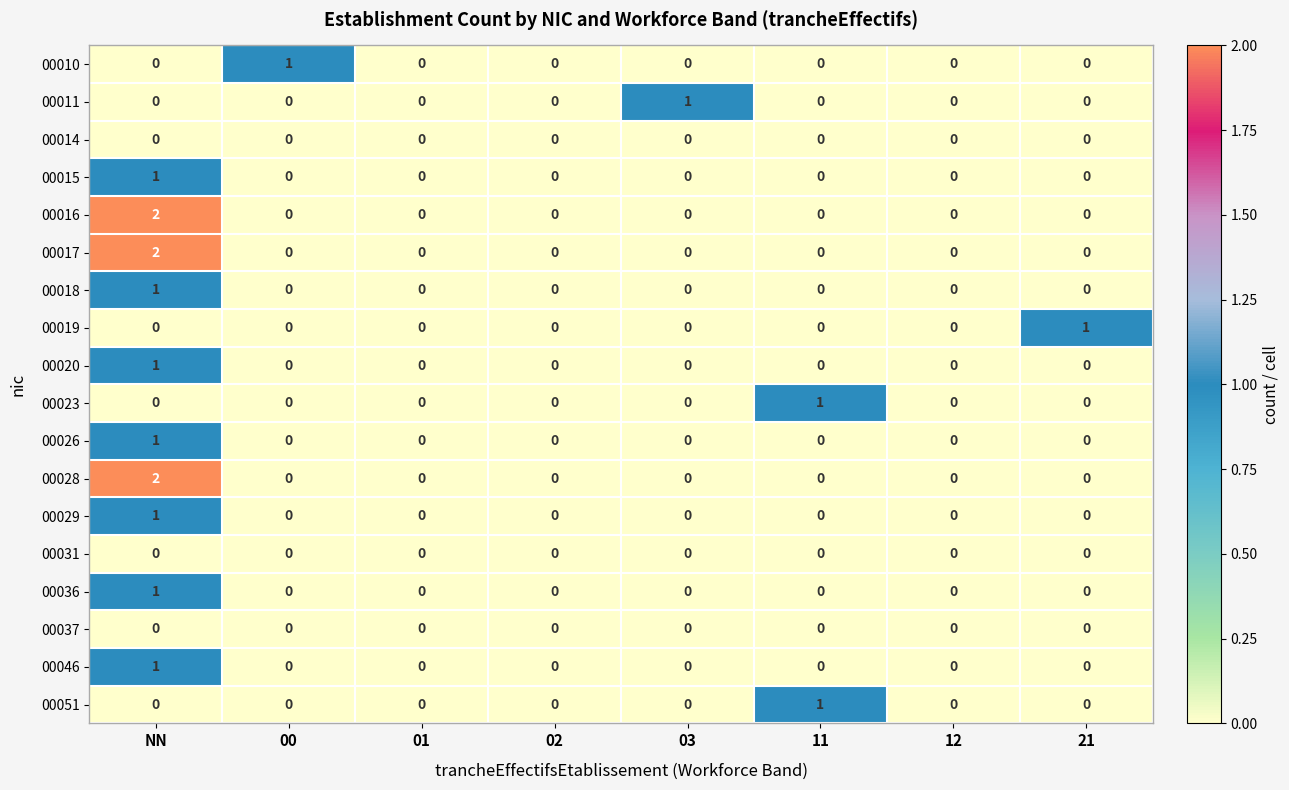

At which category is the sum across all series the highest?

NN